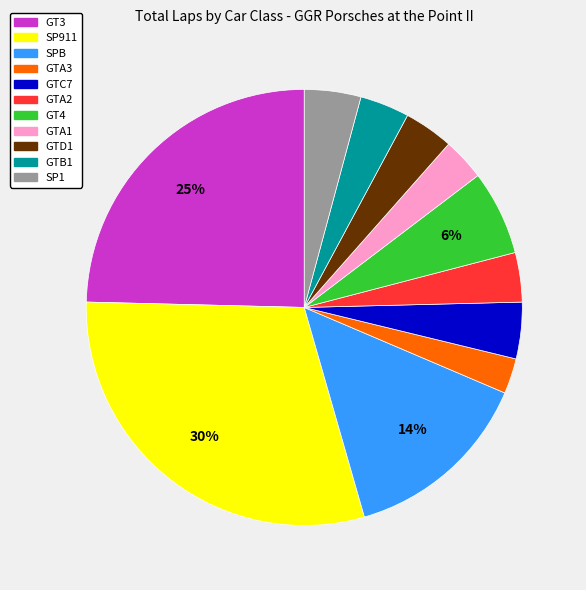

To the nearest percent, what portion does GTA2 represent?

4%